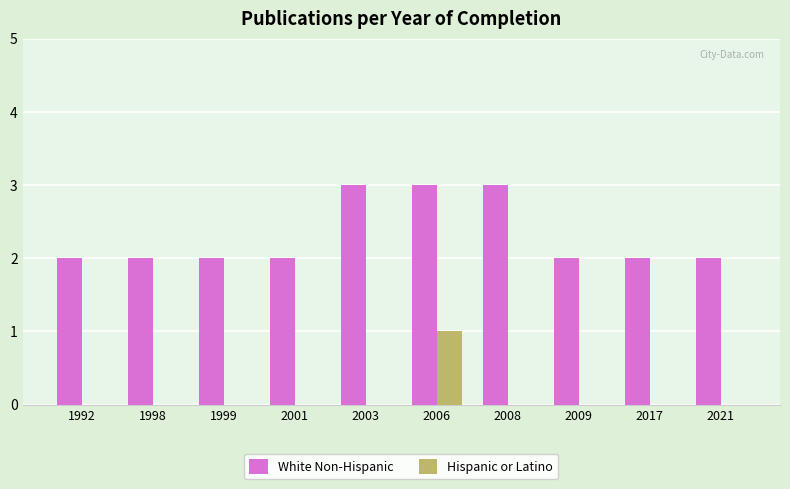

Reading left to right, list all the values displayed in this chart.

White Non-Hispanic: 2	2	2	2	3	3	3	2	2	2
Hispanic or Latino: 0	0	0	0	0	1	0	0	0	0